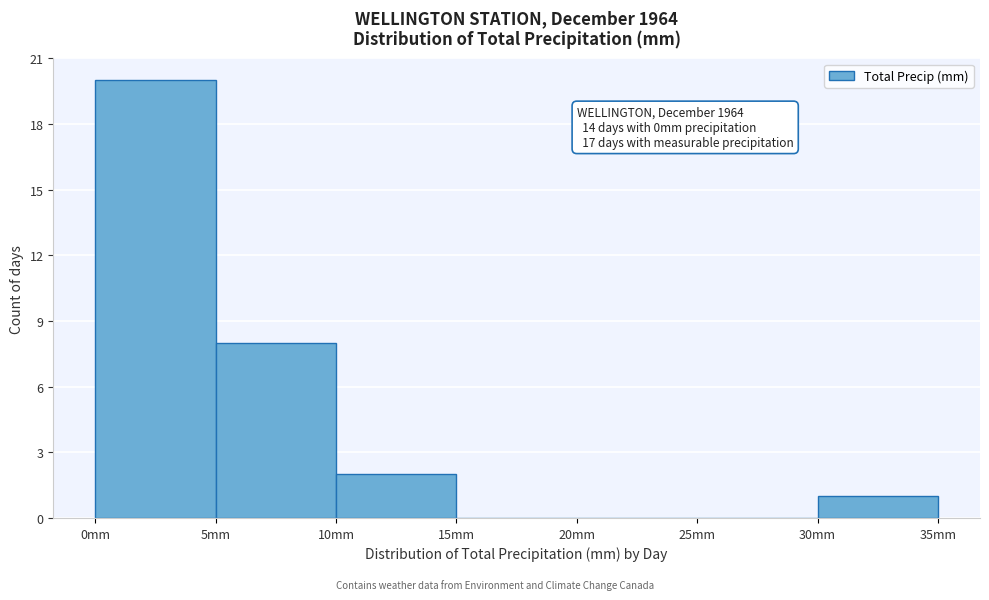

Which range on the x-axis has the tallest bar?

0 to 5